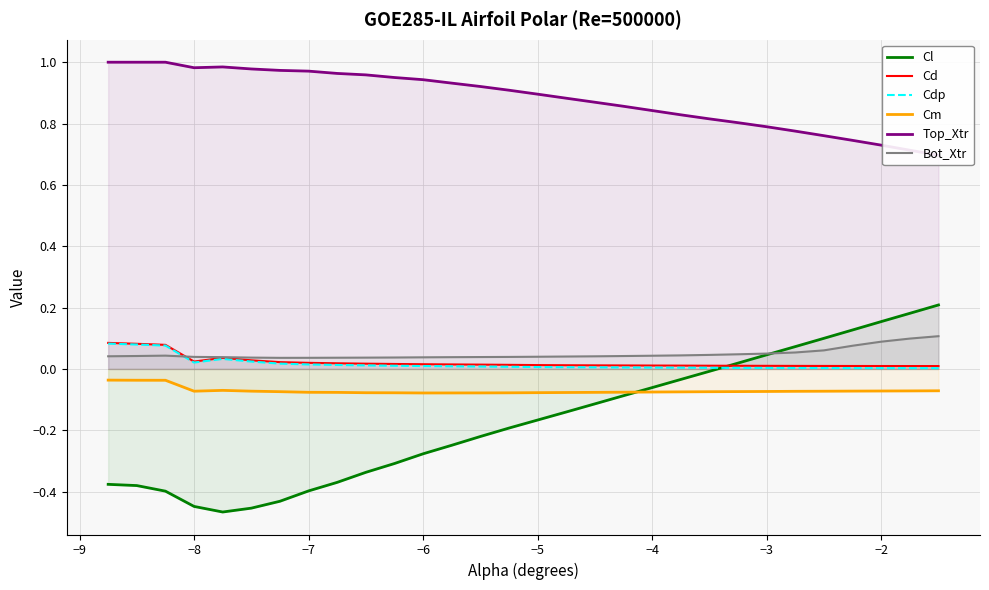

At which label does Cm reach its minimum?

−6